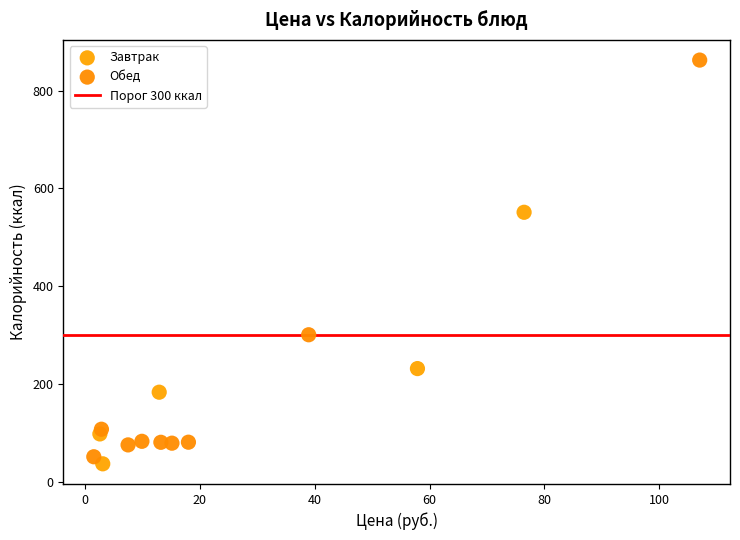

Which series reaches the maximum Y coordinate?

Обед